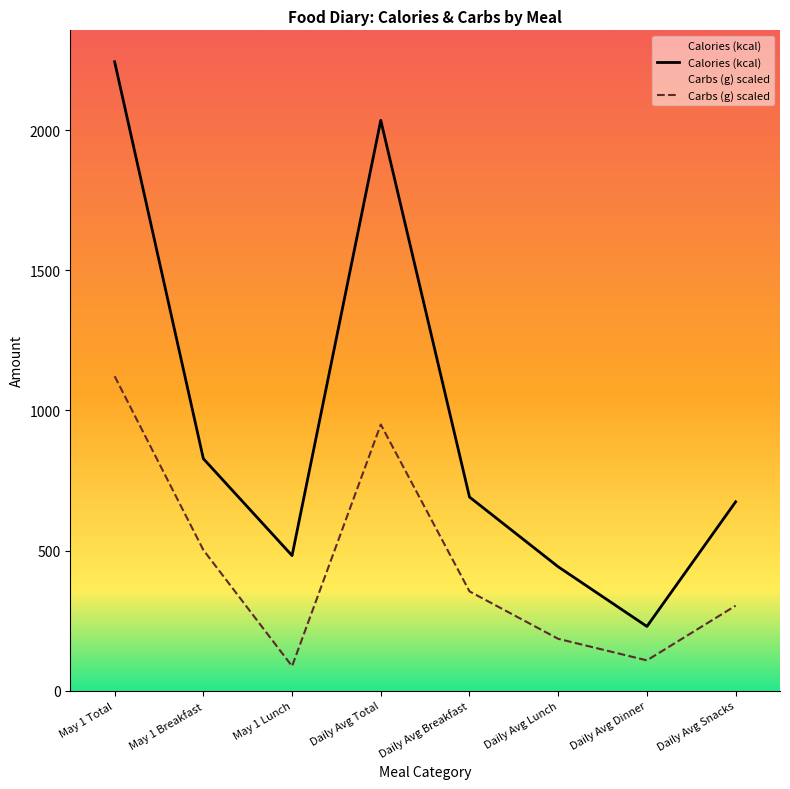

How many lines are shown in the chart?

2